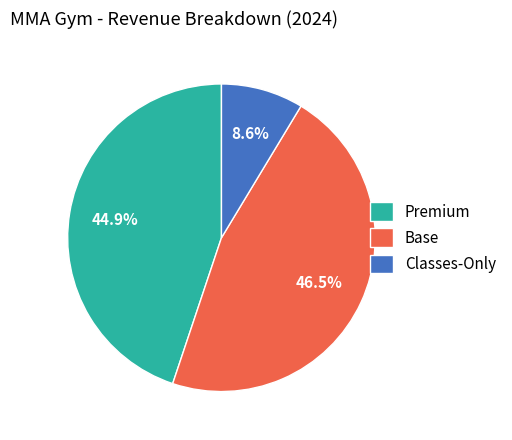

What is the smallest slice in the pie chart?

Classes-Only